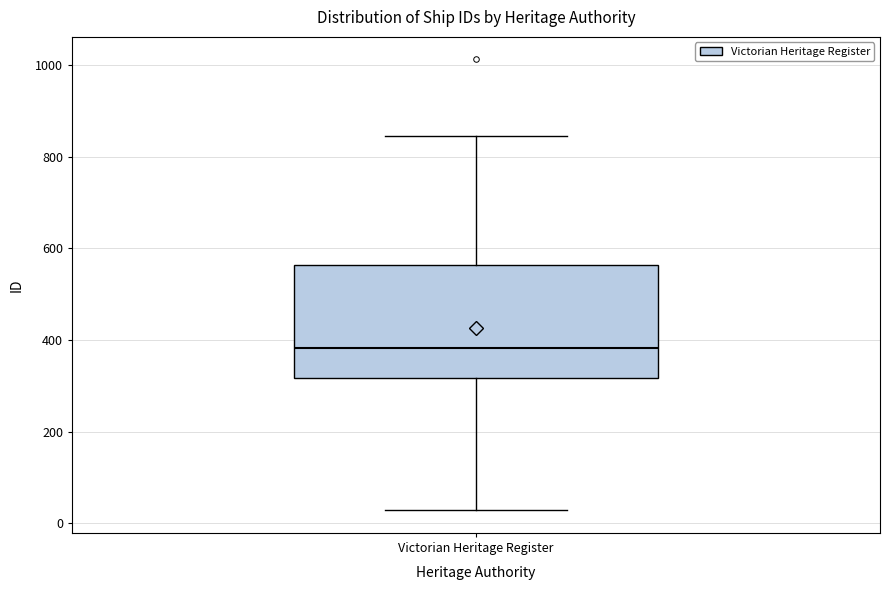

Transcribe this box plot: give where the median line is, the range the box spans, and where the two whiskers end, as read against the y-axis. The values are not printed on the chart, so give them approximately, as read against the axis.

median 380, box 320 to 560, whiskers 20 to 840